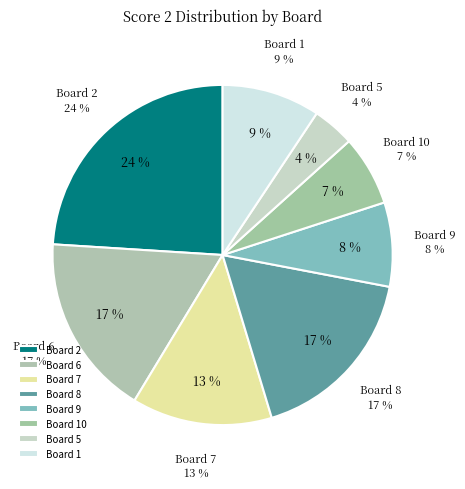

Do Board 7 and Board 6 together represent more than half of the pie?

No